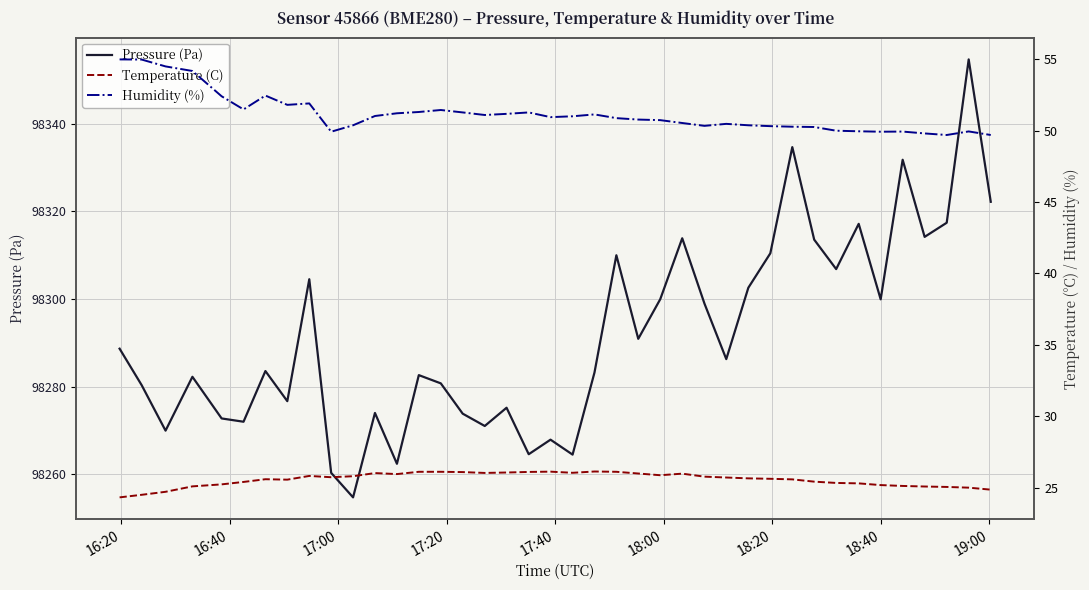

Reading left to right, extract all data points from this chart.

Pressure (Pa): 98288.7	98280.3	98270.0	98282.2	98272.8	98272.0	98283.6	98276.7	98304.5	98260.3	98254.8	98274.0	98262.4	98282.6	98280.8	98273.8	98271.0	98275.2	98264.6	98267.9	98264.5	98283.2	98310.0	98290.9	98299.9	98313.8	98298.9	98286.3	98302.6	98310.4	98334.6	98313.5	98306.8	98317.1	98299.9	98331.8	98314.2	98317.4	98354.6	98322.2
Temperature (C): 24.3	24.5	24.7	25.1	25.2	25.4	25.6	25.6	25.8	25.7	25.8	26.0	26.0	26.1	26.1	26.1	26.0	26.1	26.1	26.1	26.1	26.1	26.1	26.0	25.9	26.0	25.8	25.7	25.7	25.6	25.6	25.4	25.3	25.3	25.2	25.1	25.1	25.1	25.0	24.9
Humidity (%): 55.0	55.0	54.5	54.2	52.4	51.5	52.5	51.8	51.9	49.9	50.4	51.0	51.2	51.3	51.4	51.3	51.1	51.2	51.3	50.9	51.0	51.1	50.9	50.8	50.7	50.5	50.3	50.5	50.4	50.3	50.3	50.2	50.0	50.0	49.9	49.9	49.8	49.7	49.9	49.7